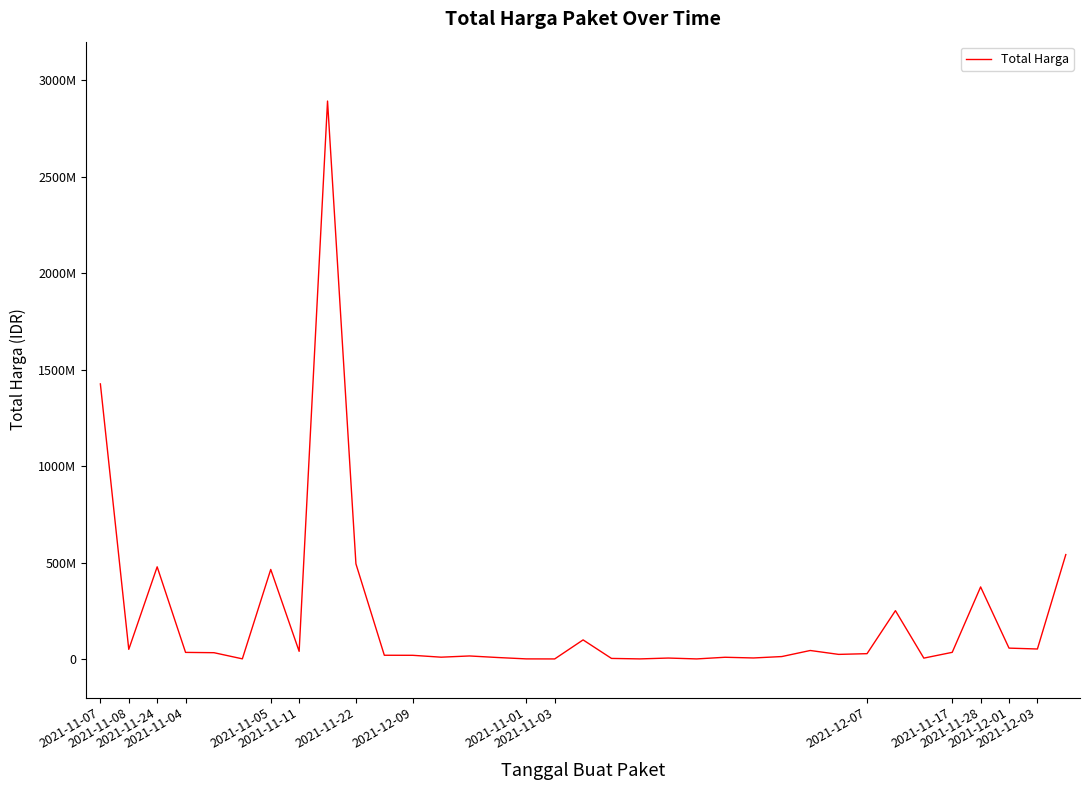

Reading left to right, extract all data points from this chart.

1425867900	49730040	477600000	34000000	32441200	577875	464002100	39440000	2892122000	493000000	19175000	18900000	9180000	15513960	7401240	333600	78000	98772570	2772000	265000	4672200	182000	8742500	5129000	12453900	43859200	23653000	27412000	250350000	4350000	34292000	373404000	56152800	51601000	541071000